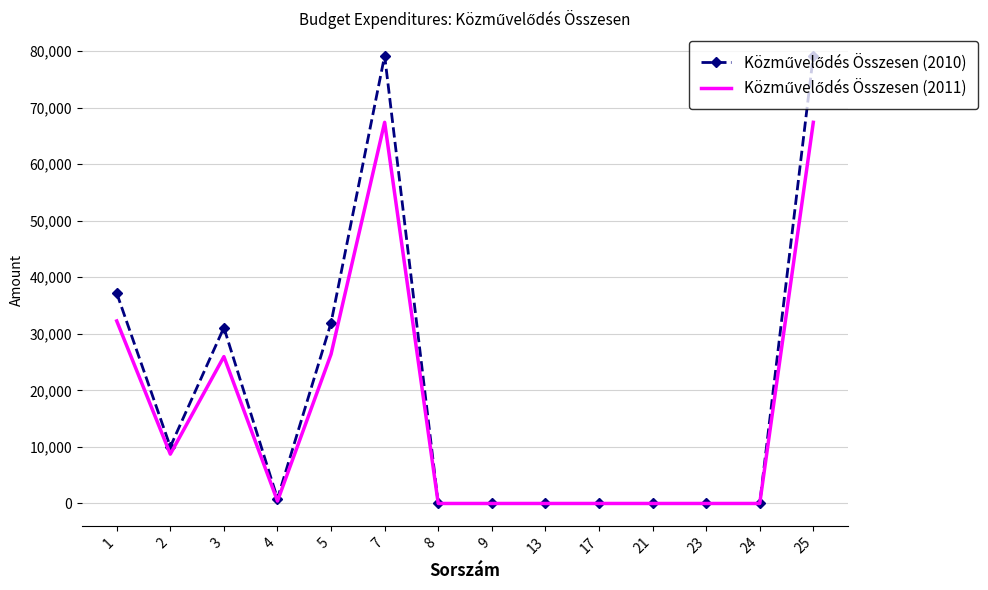

Where is the first local maximum for Közművelődés Összesen (2010)?

3